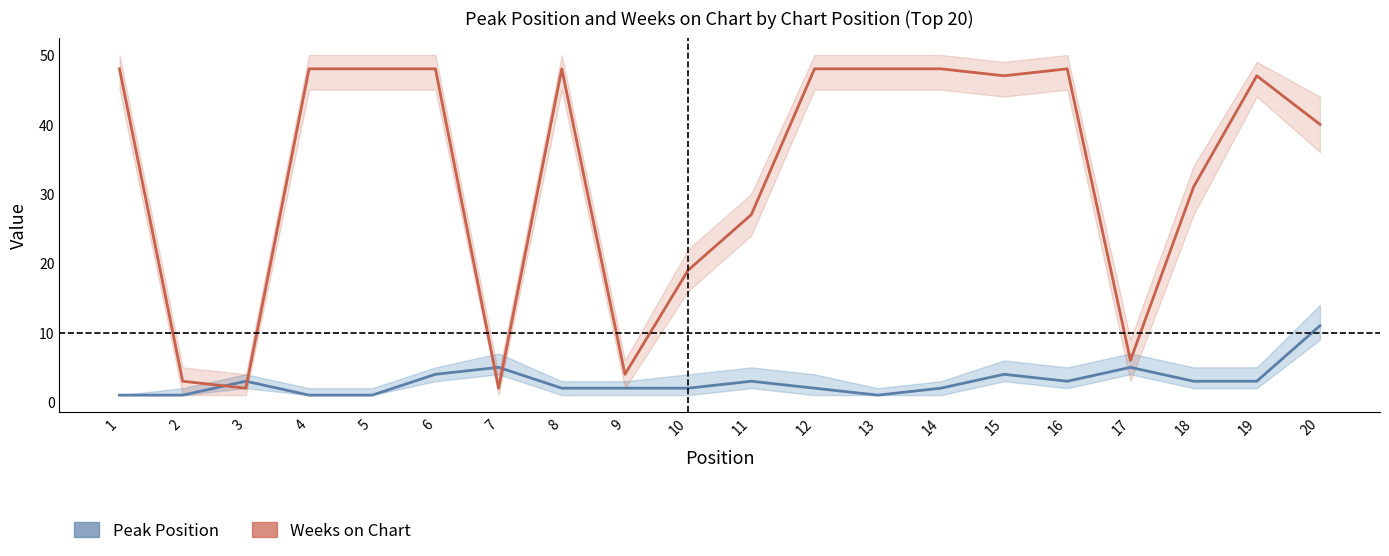

What is the difference between the highest and lowest values at 6?

44